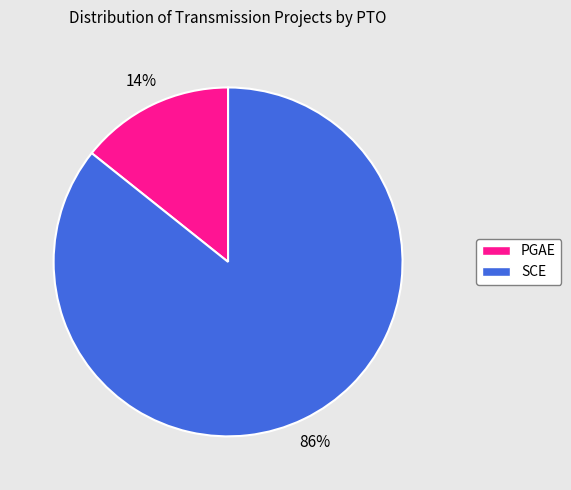

Is it true that SCE is 76% of the pie?

False